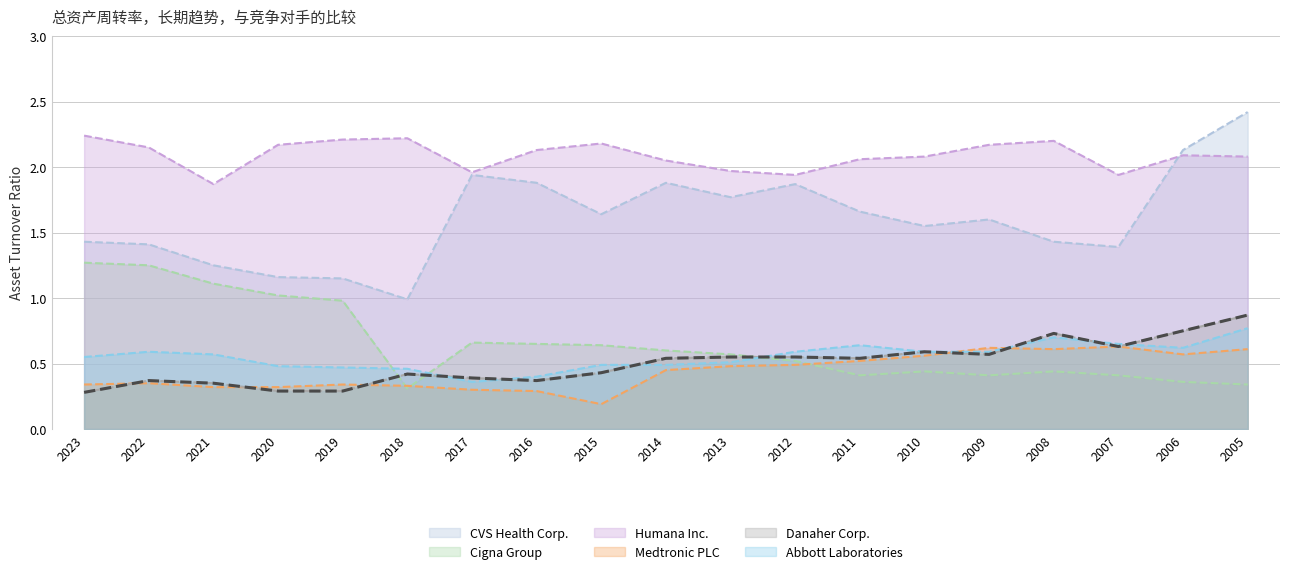

Which series has the widest spread of values?

CVS Health Corp.